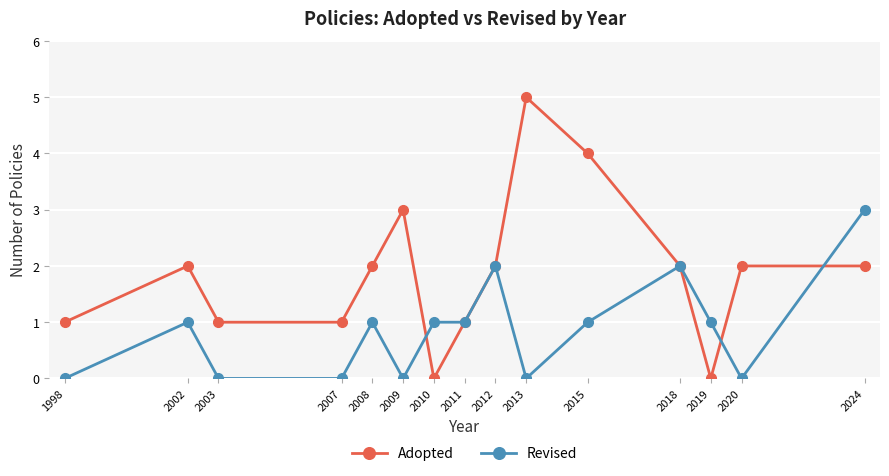

At which category does Revised reach its first local peak?

2002